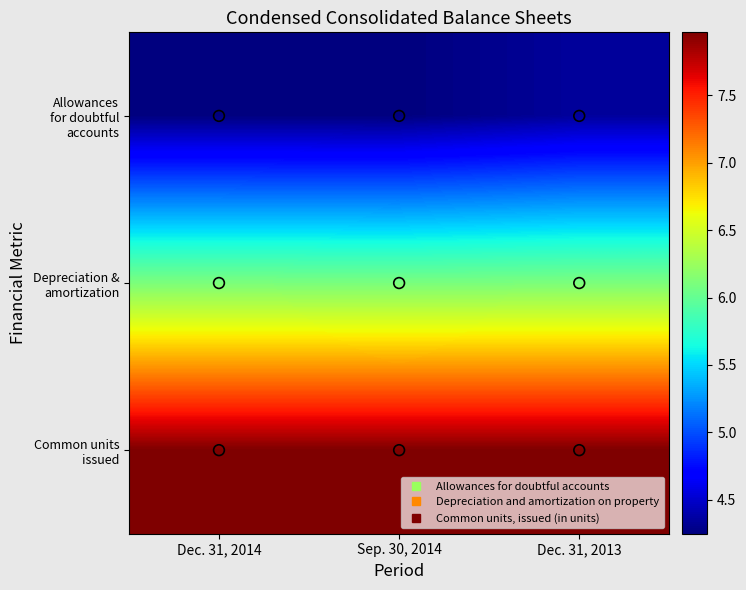

At how many categories does at least one series exceed 5?

3